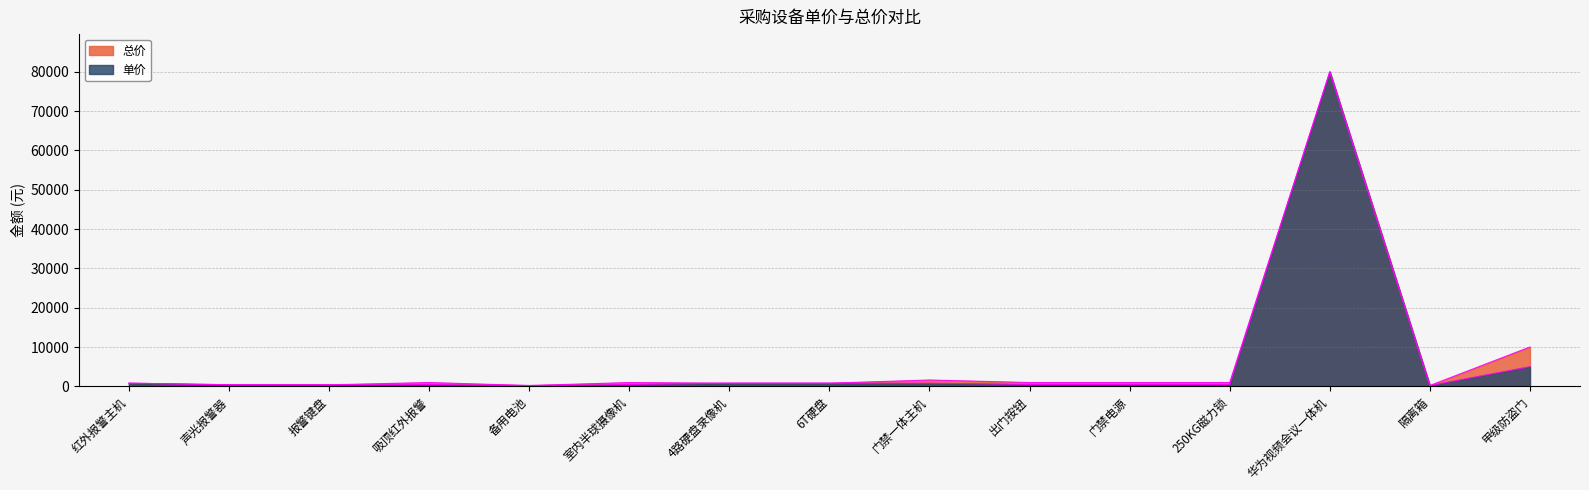

How many lines are shown in the chart?

2